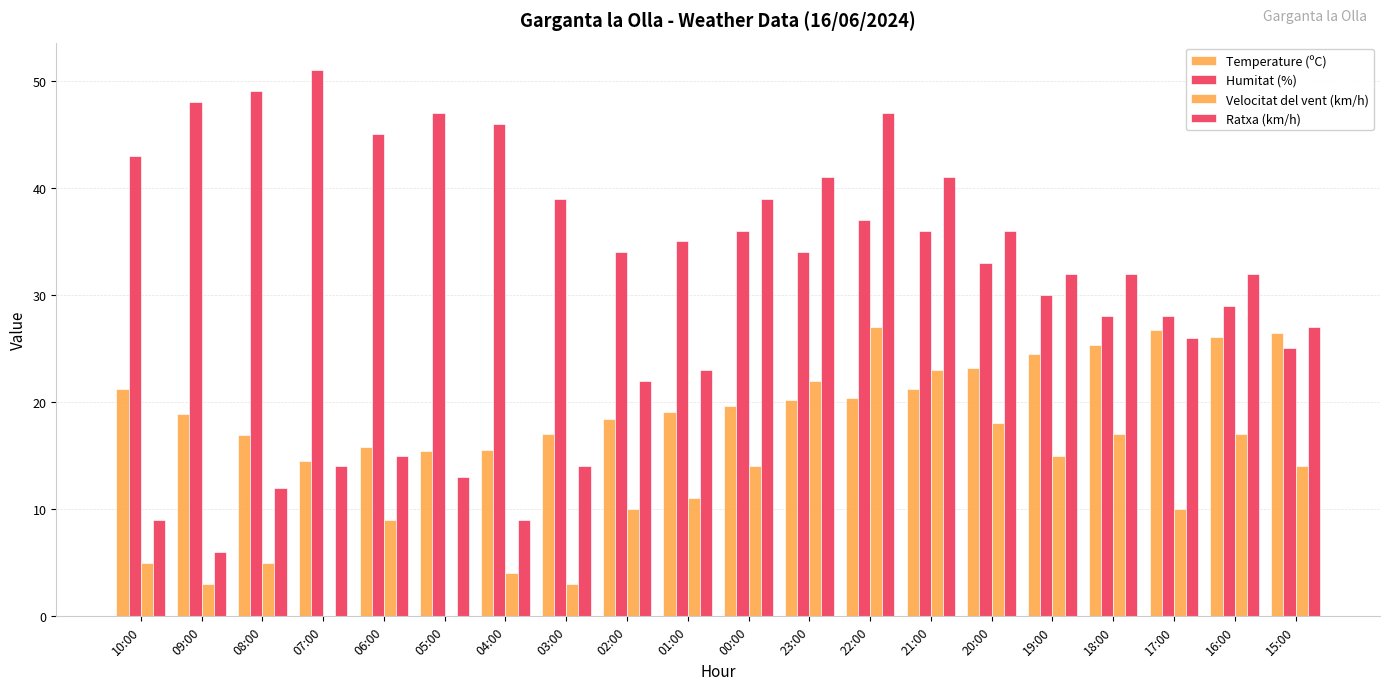

Are the bars grouped side by side (vs. stacked)?

Yes